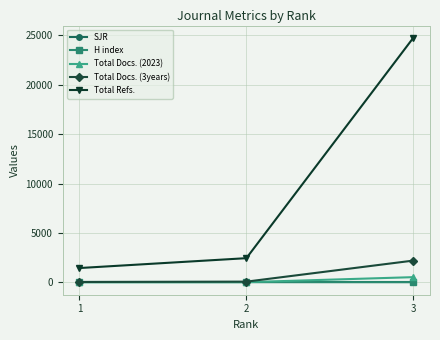

What is the difference between the Total Refs. values at 3 and 2?

22303